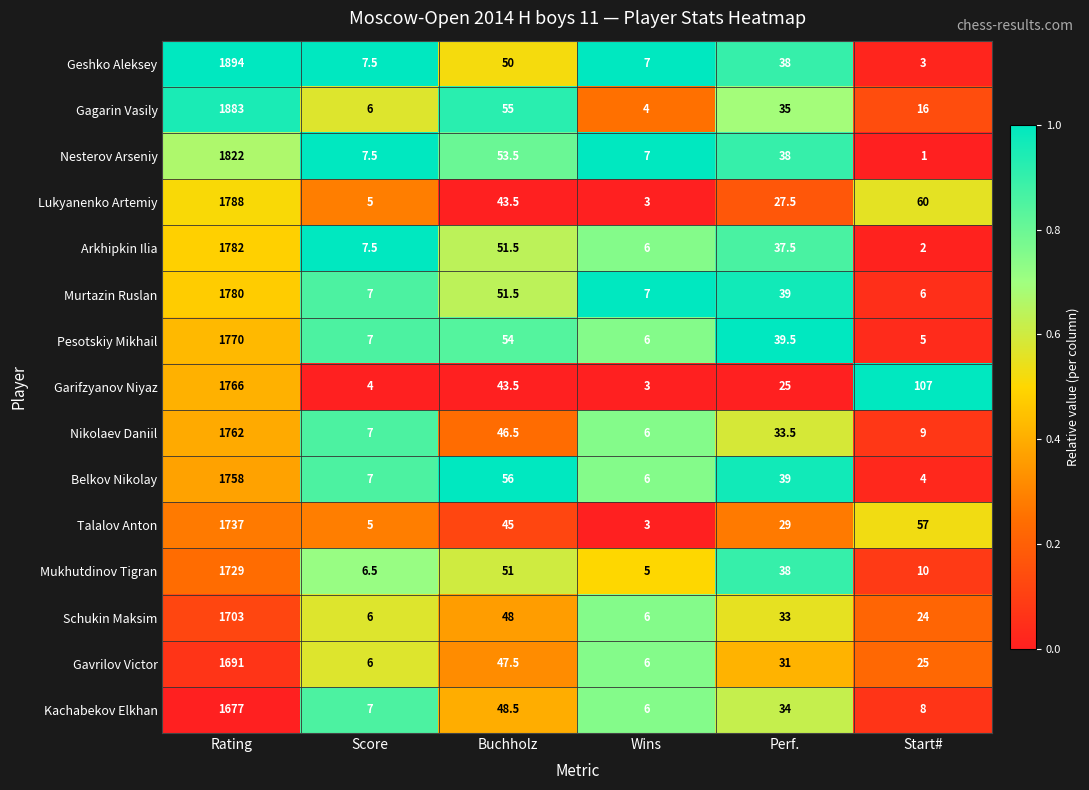

What is the sum of all Schukin Maksim values?

1820.0